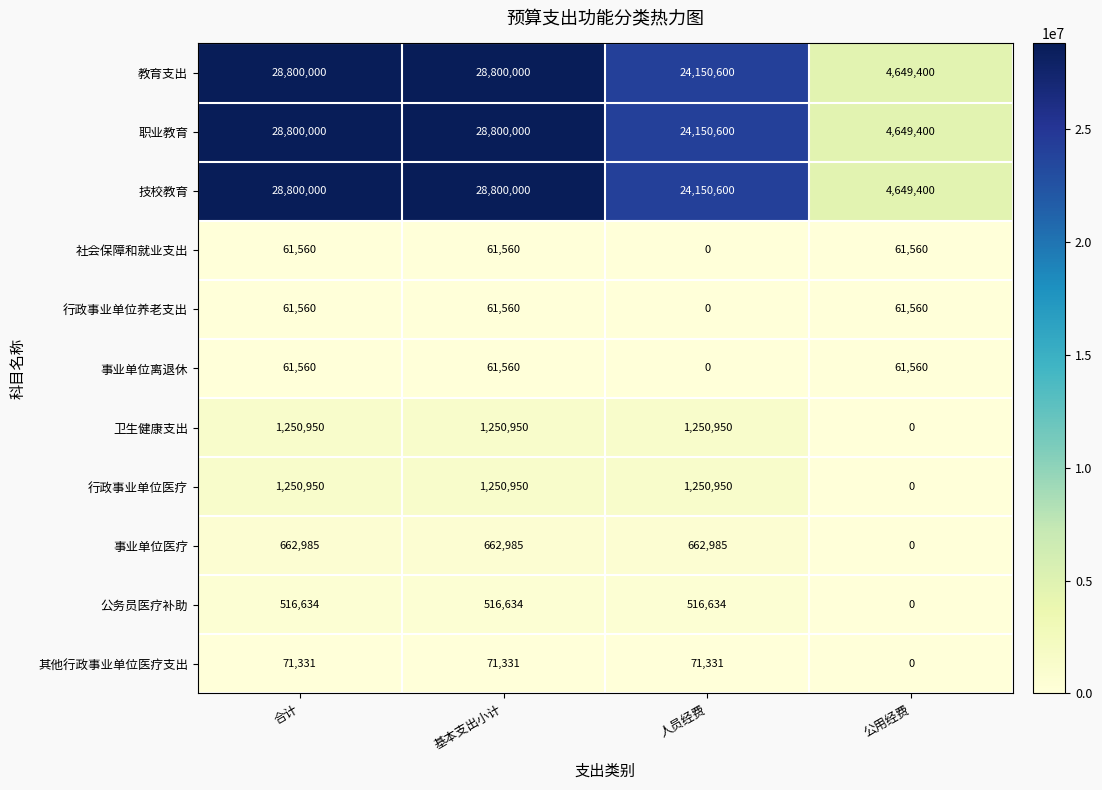

At how many categories does at least one series exceed 21330352?

3